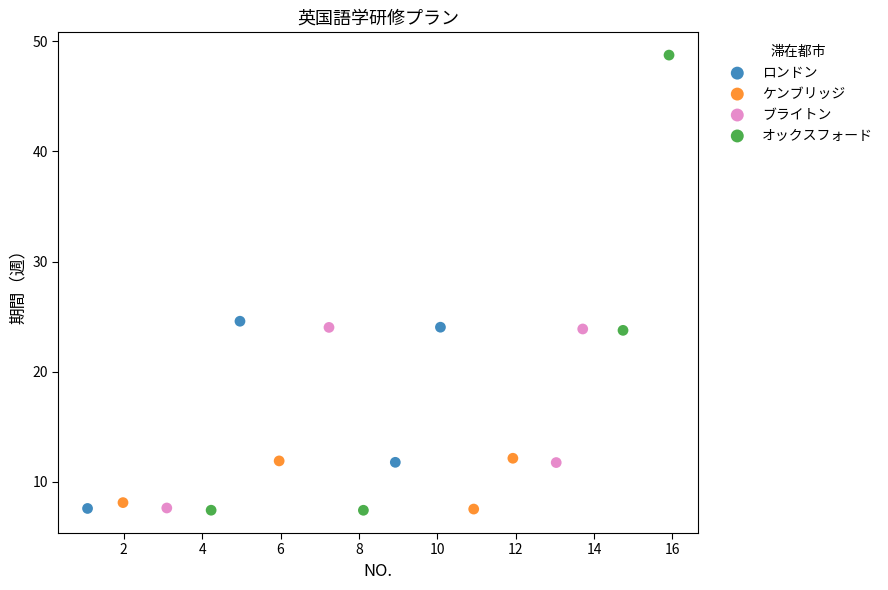

Which series contains the highest Y value?

オックスフォード